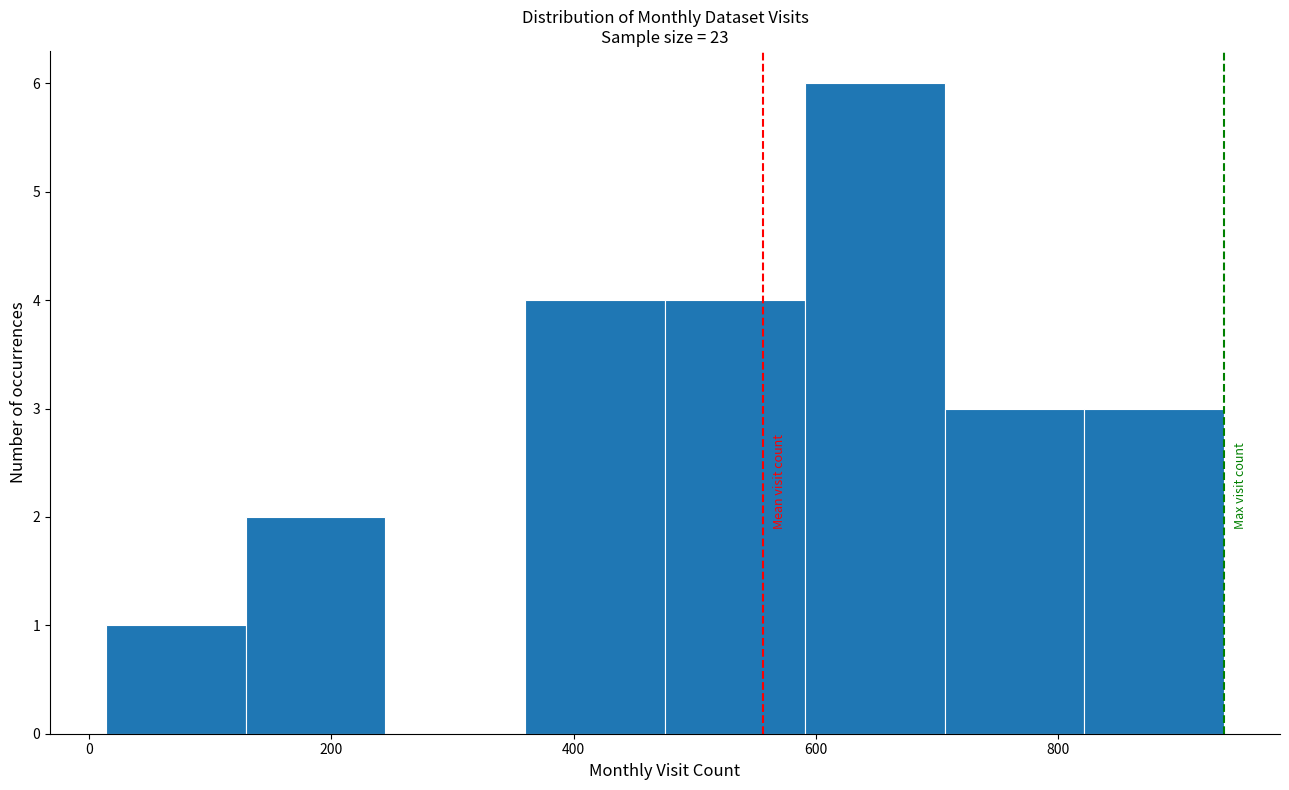

What is the height of the bar covering 20 to 120 on the x-axis? Neither the bar edges nor the heights are printed on the chart, so give them approximately, as read against the axes.

1